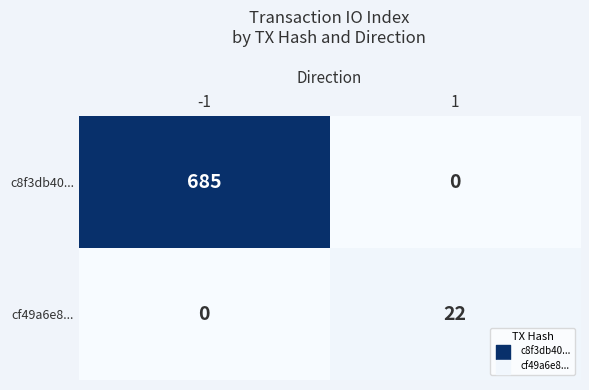

Read the cf49a6e8... value at 1, to the nearest 10.

20